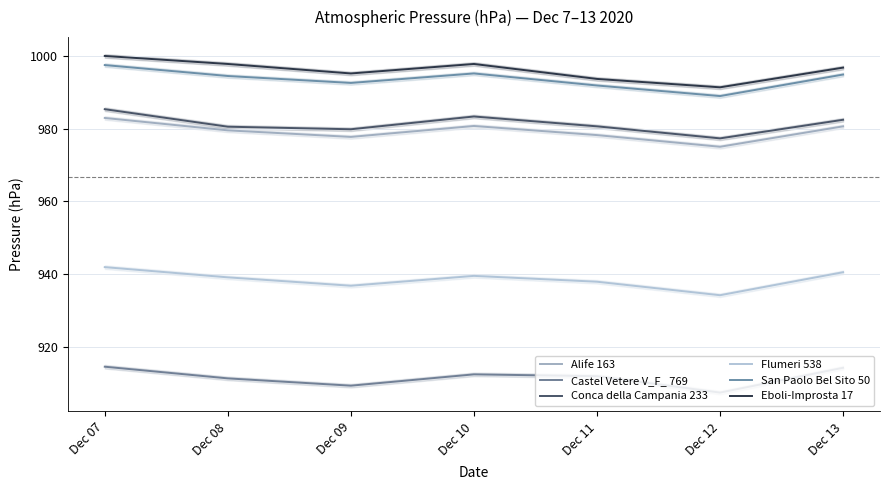

What is the average value of the Eboli-Improsta 17 series?

996.0